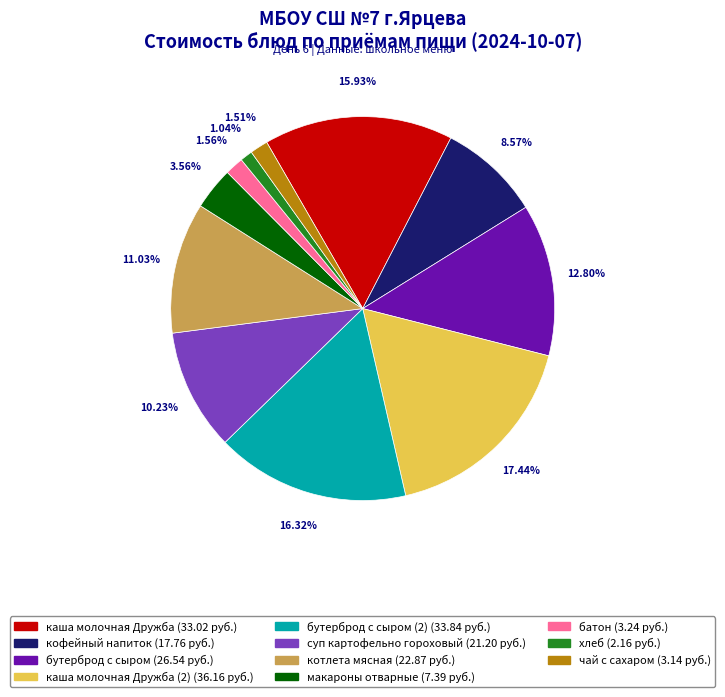

Is there a majority slice in this chart?

No